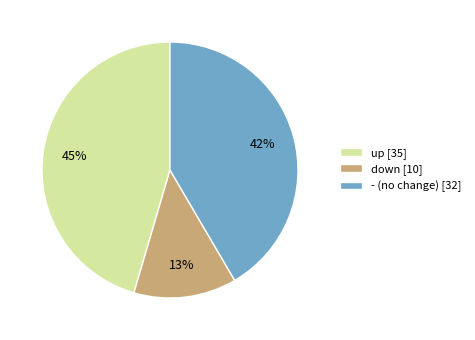

Is it true that down is 13% of the pie?

True